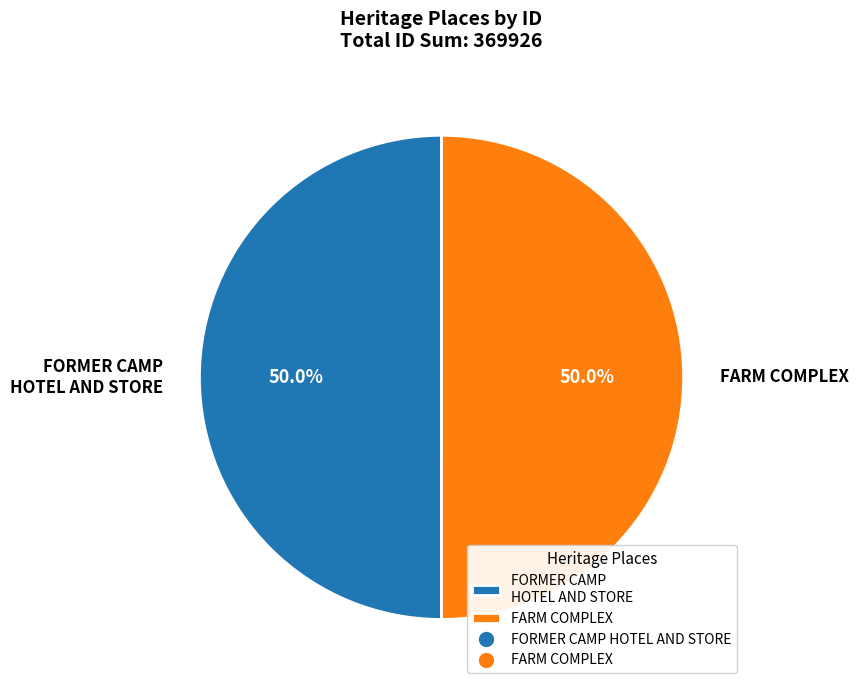

What percentage is the FORMER CAMP HOTEL AND STORE slice, to the nearest percent?

50%